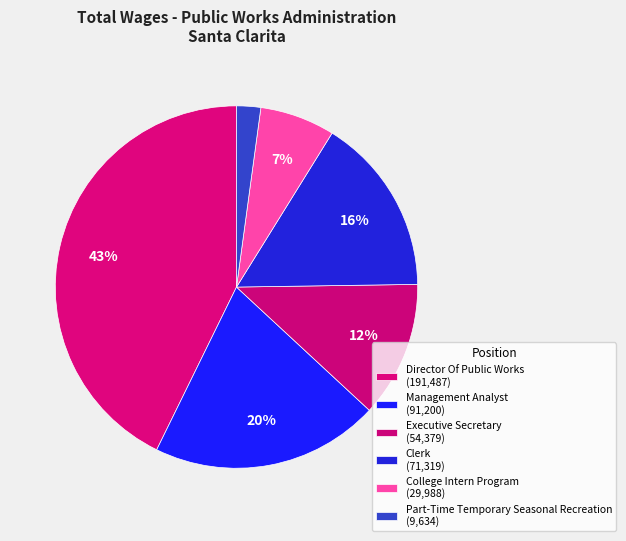

Is Part-Time Temporary Seasonal Recreation the majority of the pie?

No